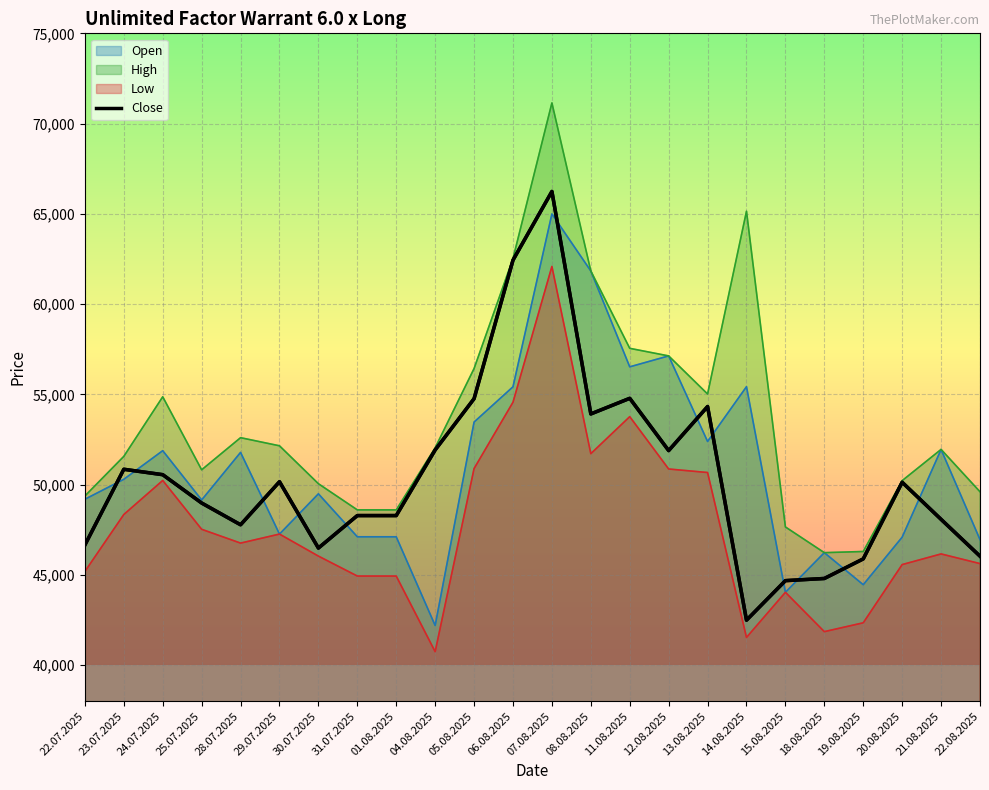

Does the chart display data point markers on the line(s)?

No